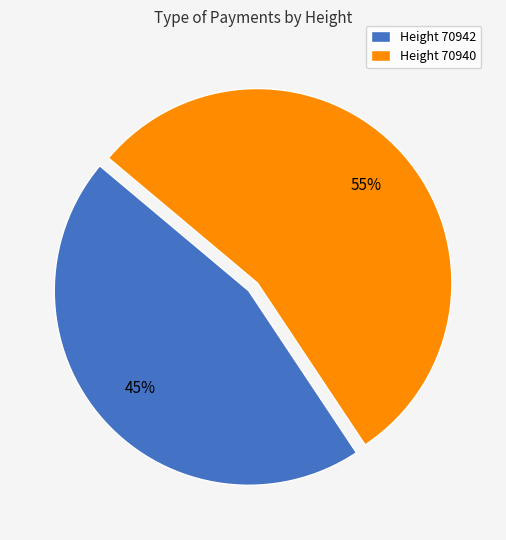

Between Height 70940 and Height 70942, which is larger?

Height 70940